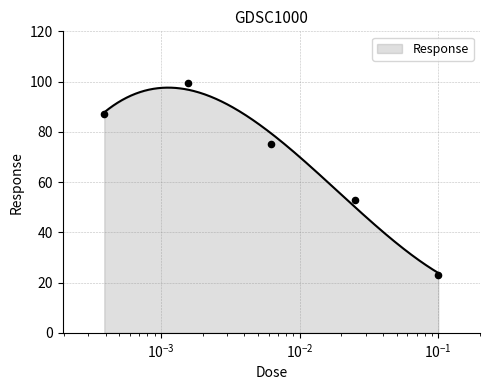

Approximately how many times larger is the value at 0.000390625 compared to 0.1?

3.8